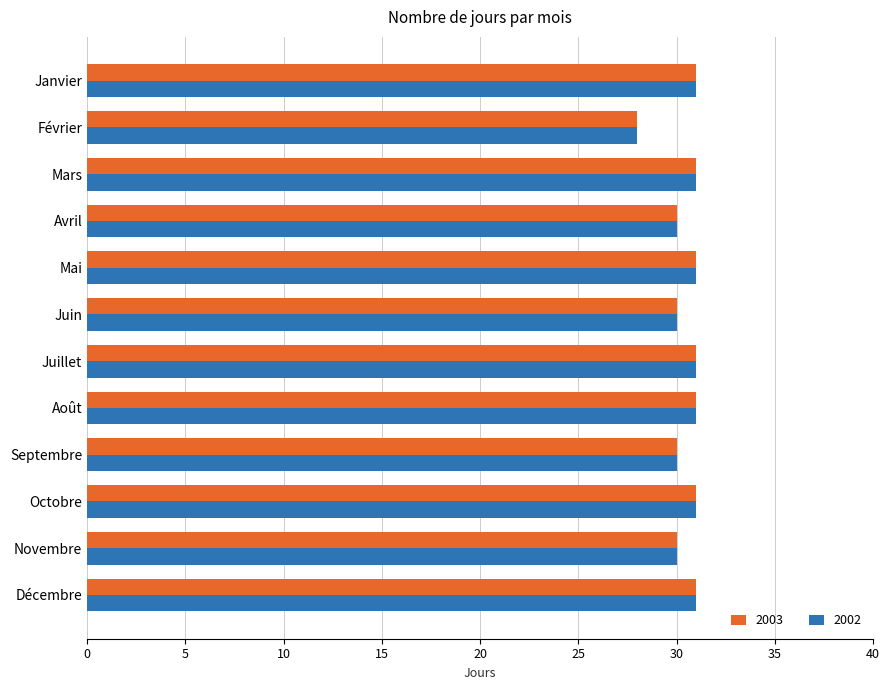

Count the 2003 values in the range 30 to 31.

11